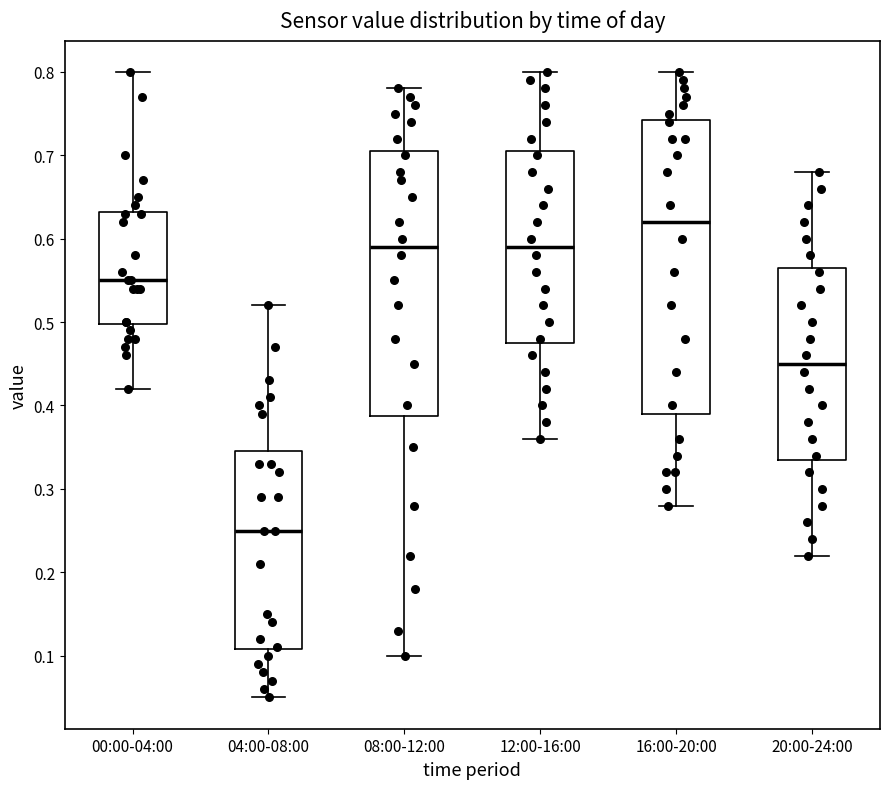

Which box's median line is the highest?

16:00-20:00